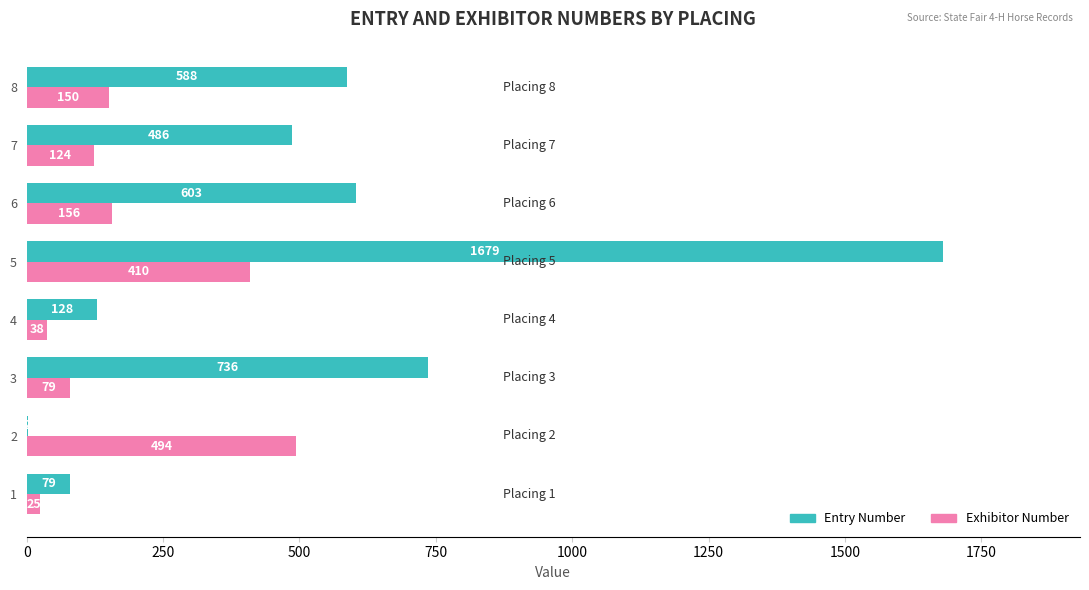

Which series has the widest spread of values?

Entry Number